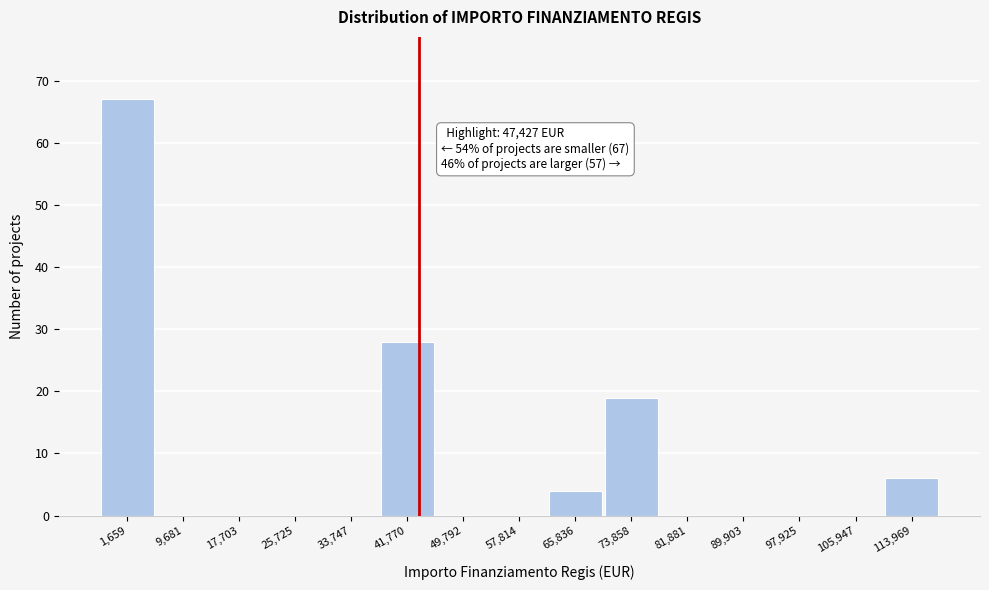

Reading left to right, list all the values displayed in this chart.

1,659=67	9,681=0	17,703=0	25,725=0	33,747=0	41,770=28	49,792=0	57,814=0	65,836=4	73,858=19	81,881=0	89,903=0	97,925=0	105,947=0	113,969=6